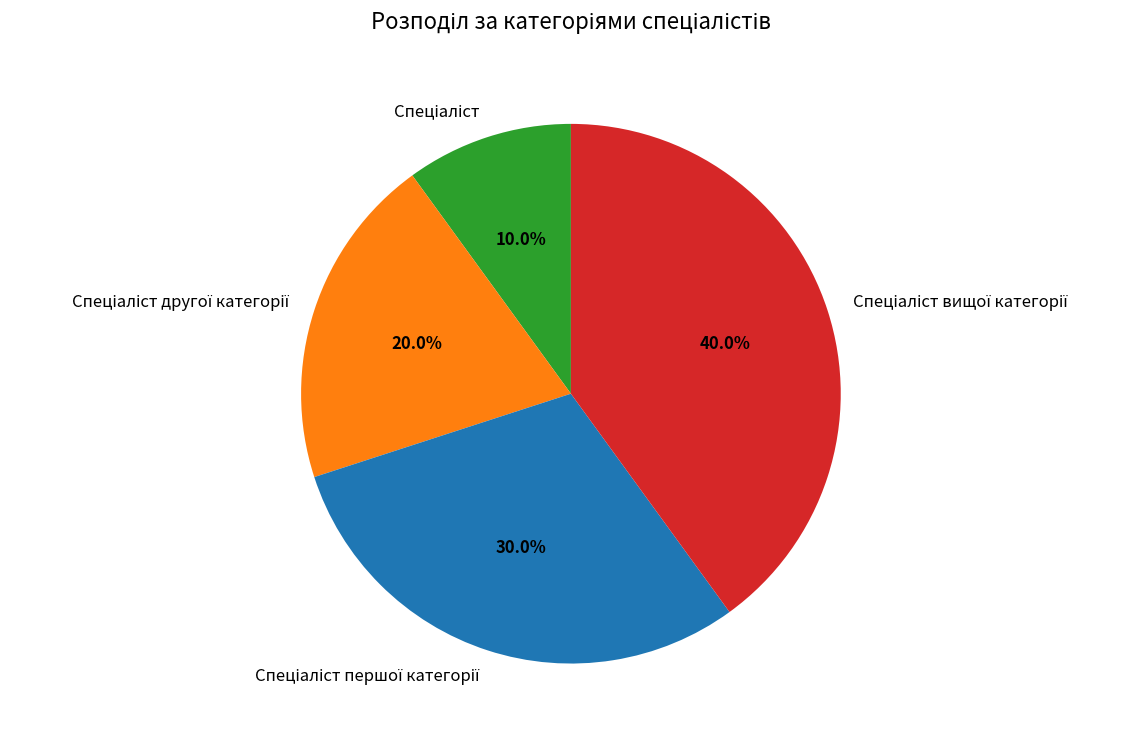

Does any single category account for the majority?

No